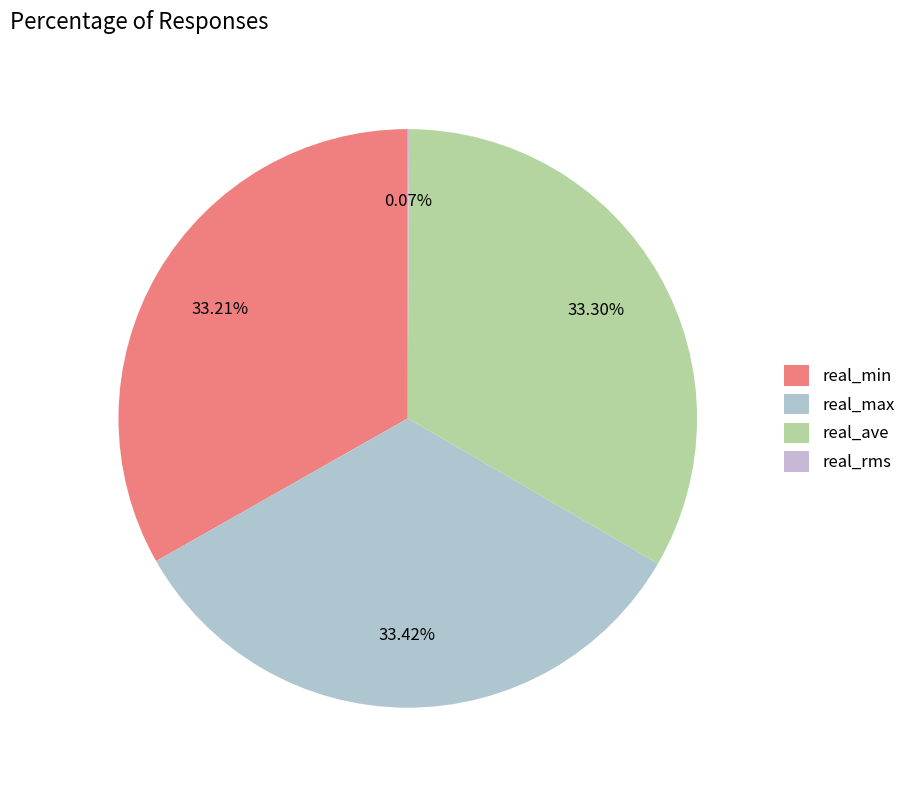

What percentage is NOT represented by real_ave?

66.7%